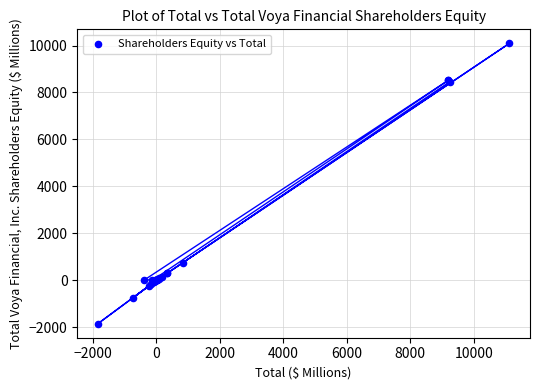

What Y value in the scatter plot is closest to 4123?

754